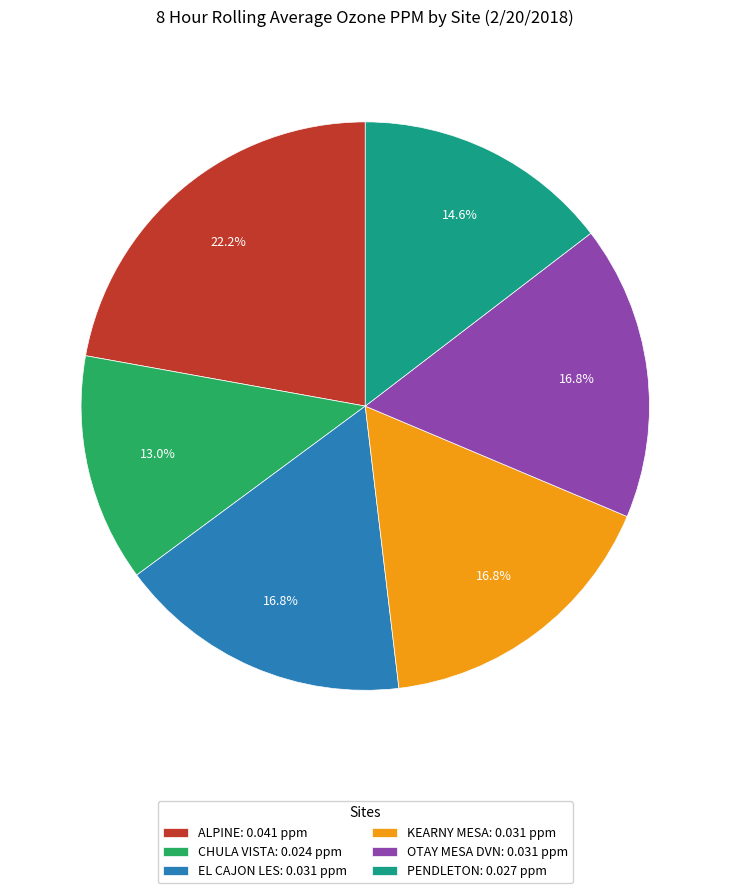

To the nearest percent, what is the combined percentage of ALPINE and EL CAJON LES?

39%